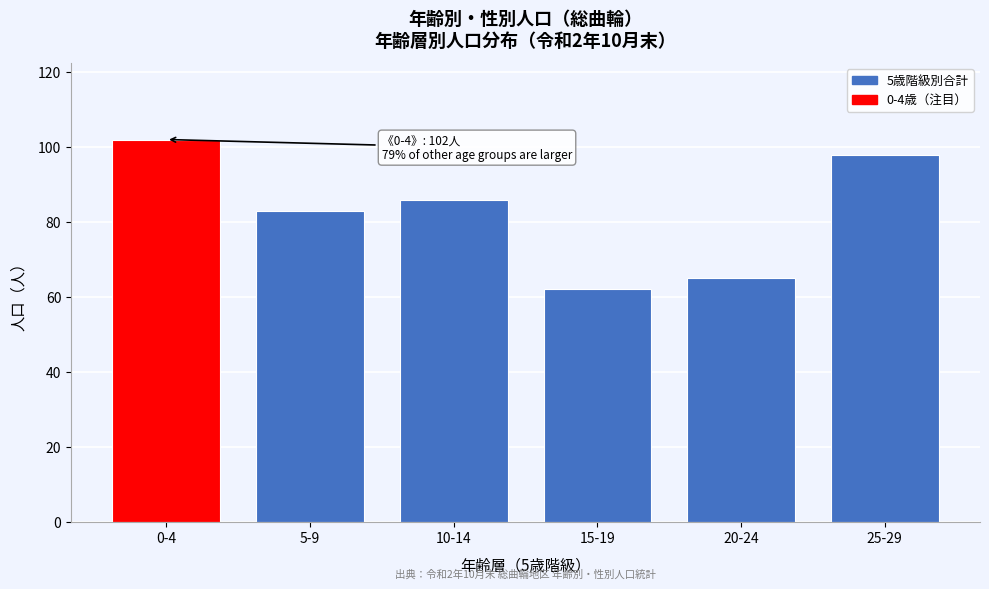

Reading right to left, what are all the values shown in this chart?

25-29=98	20-24=65	15-19=62	10-14=86	5-9=83	0-4=102